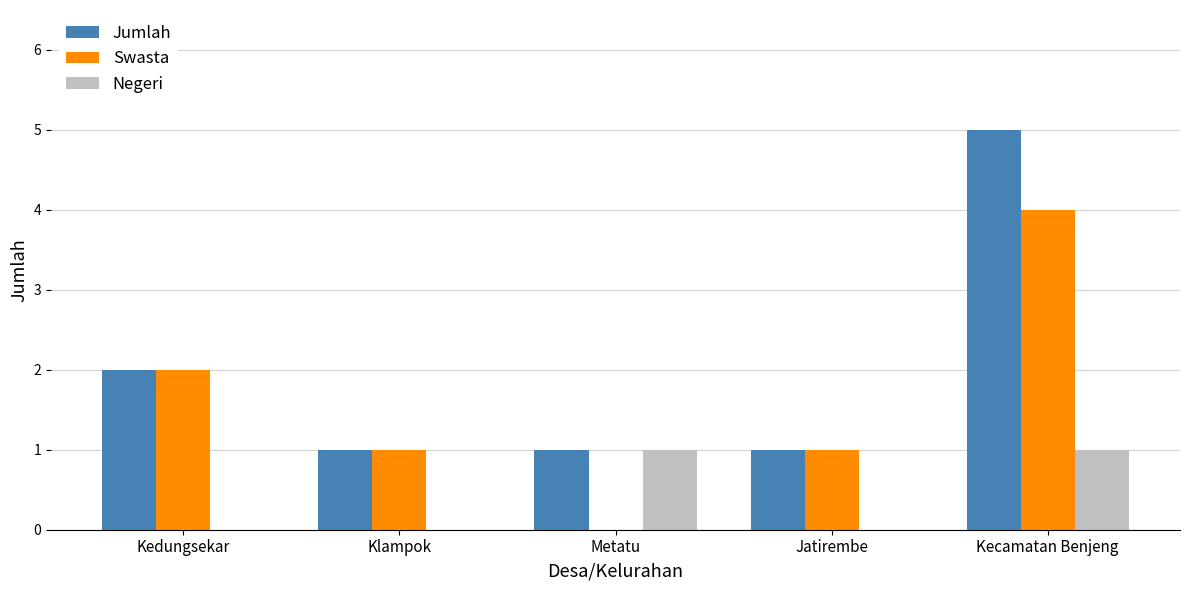

At which category is the sum across all series the highest?

Kecamatan Benjeng